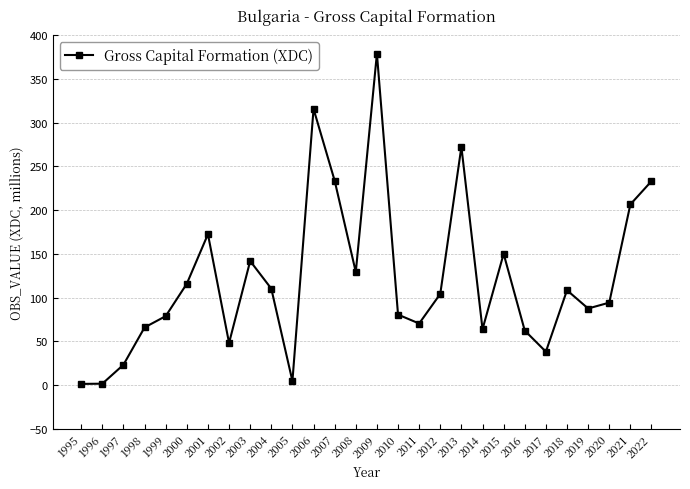

What is the greatest value displayed?

379.0